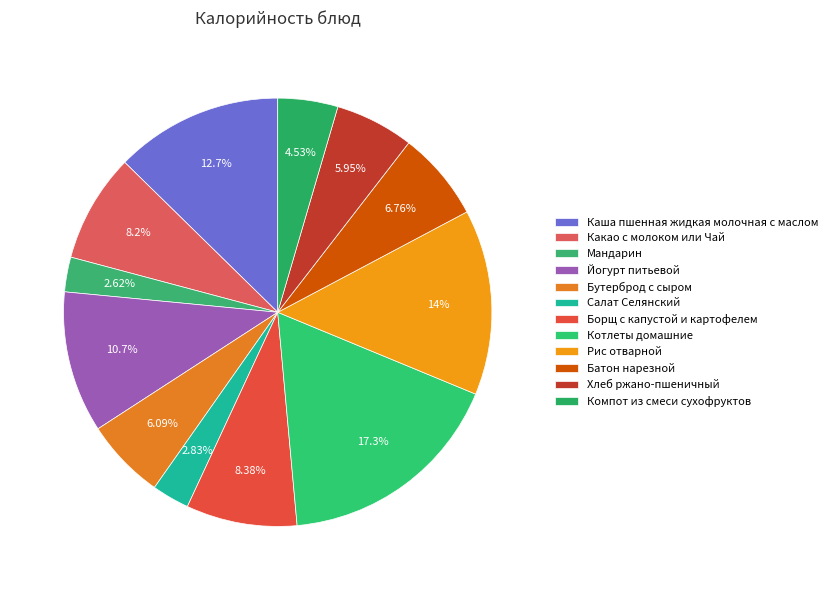

Count the number of slices in the pie.

12